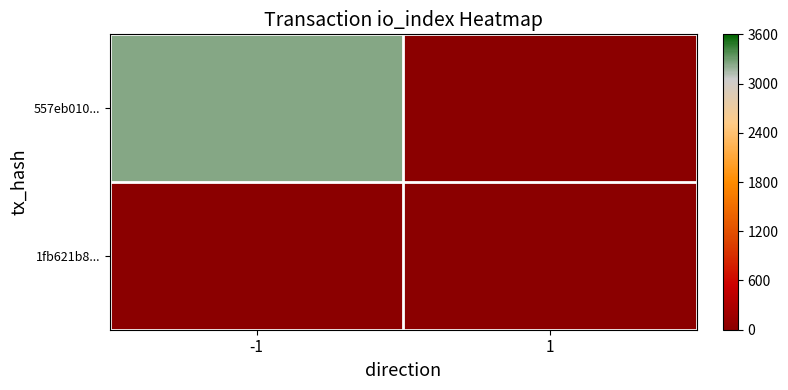

At how many categories does at least one series exceed 2105?

1